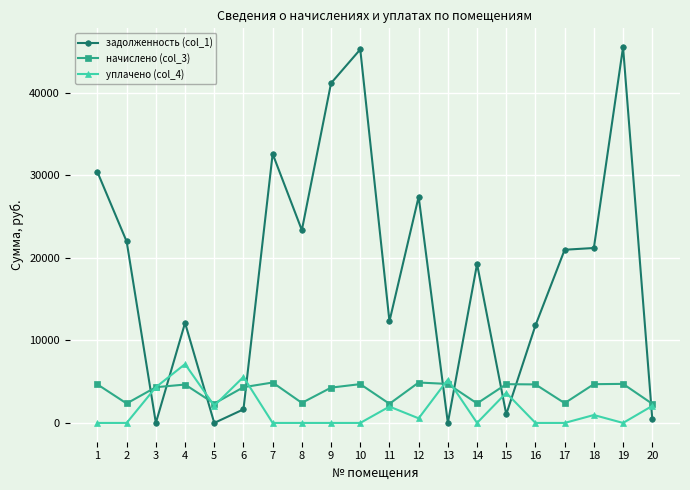

What is the value of the начислено (col_3) point at the 11th from the left?

2318.4